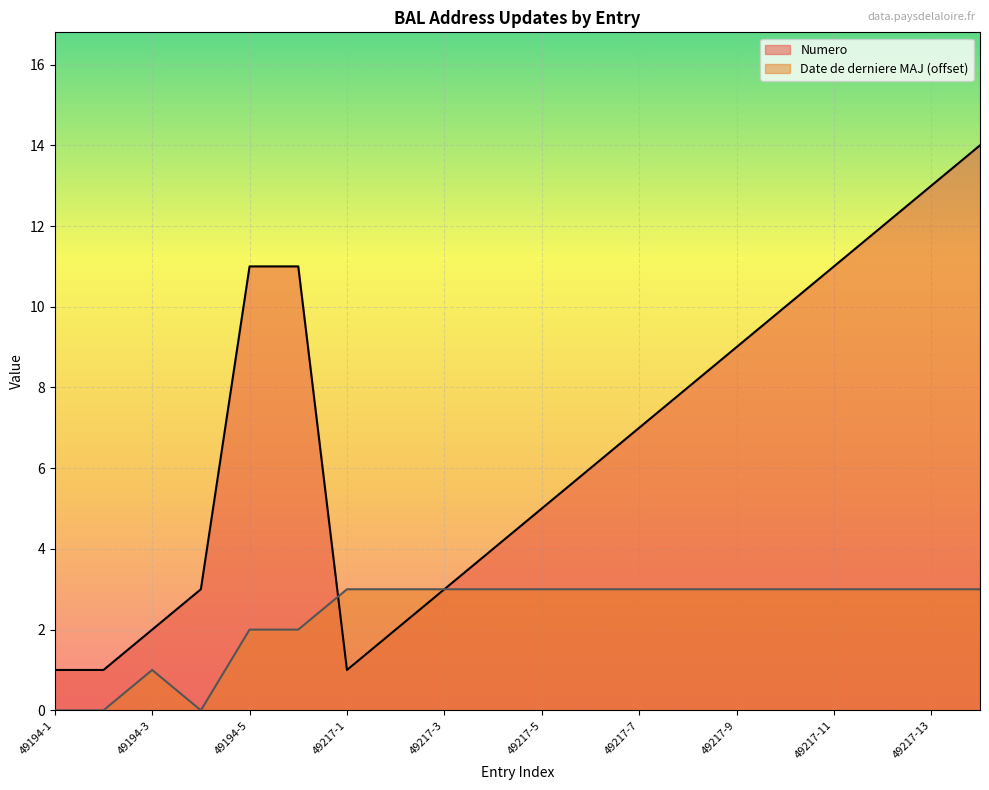

What is the minimum value for Numero?

1